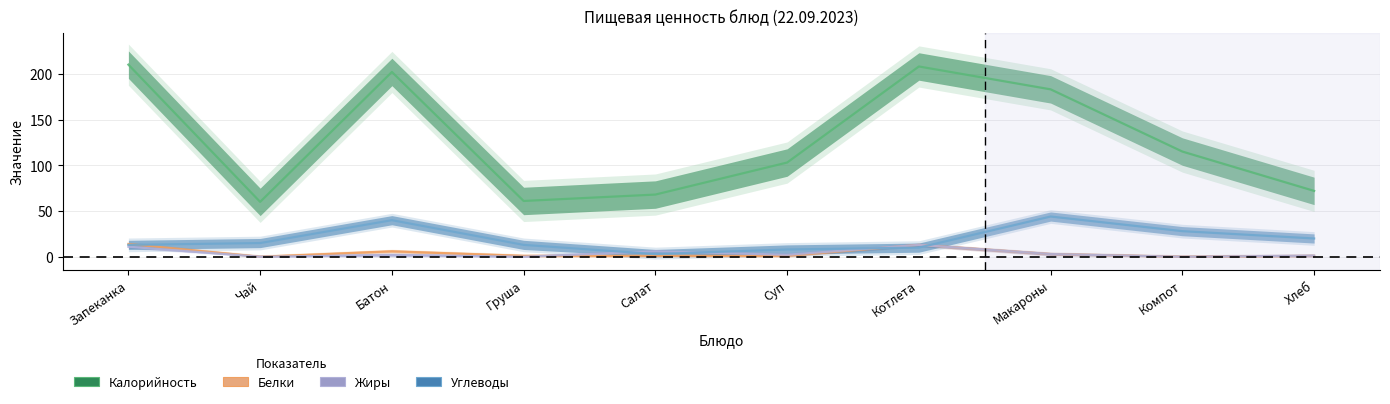

Reading left to right, what are all the values shown in this chart?

Калорийность: 210.0	60.0	202.0	61.0	68.0	103.0	208.0	183.0	115.0	72.0
Белки: 14.0	0.0	6.0	1.0	1.0	1.0	13.0	3.0	0.0	1.0
Жиры: 11.0	0.0	2.0	0.0	6.0	2.2	13.0	3.0	0.0	1.2
Углеводы: 13.0	15.0	40.0	13.0	3.0	8.0	10.0	44.0	28.0	20.0